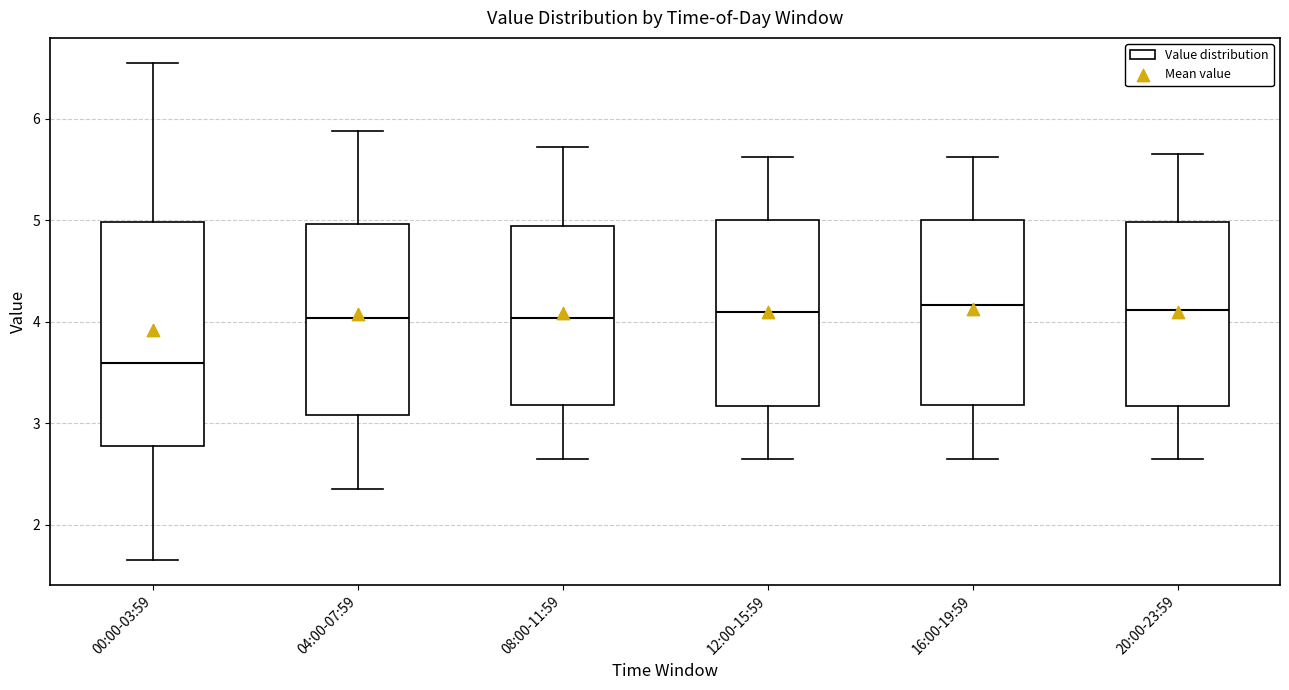

Comparing the boxes themselves (not the whiskers), which one is the tallest?

00:00-03:59